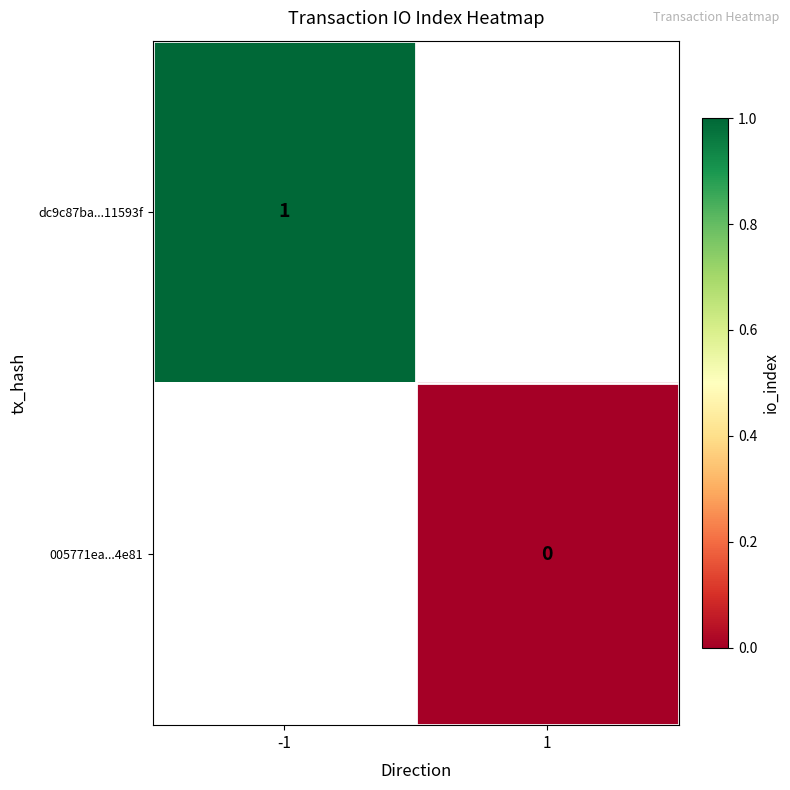

Is the value of 005771ea...4e81 at 1 greater than the value of dc9c87ba...11593f at -1?

No